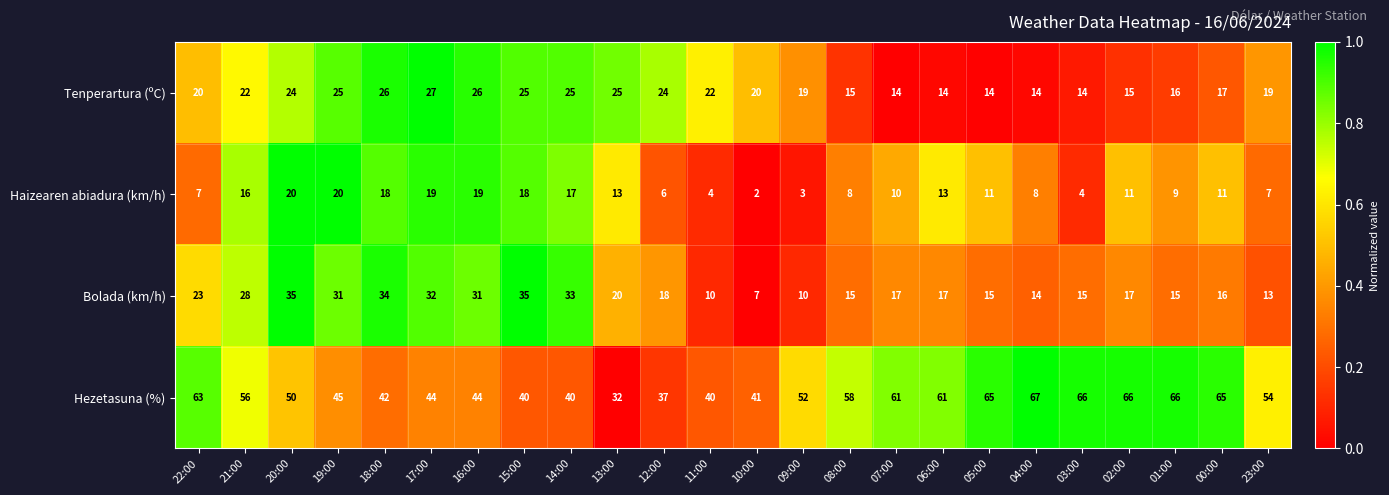

Is the value of Hezetasuna (%) at 03:00 greater than the value of Bolada (km/h) at 04:00?

Yes